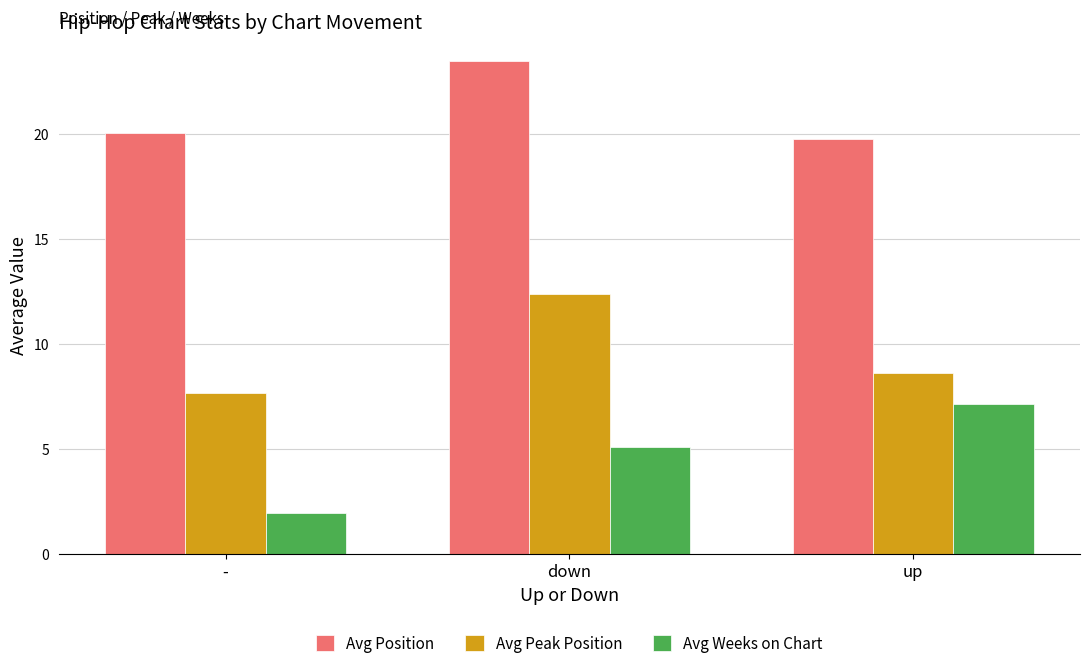

Which series has the largest total across all categories?

Avg Position